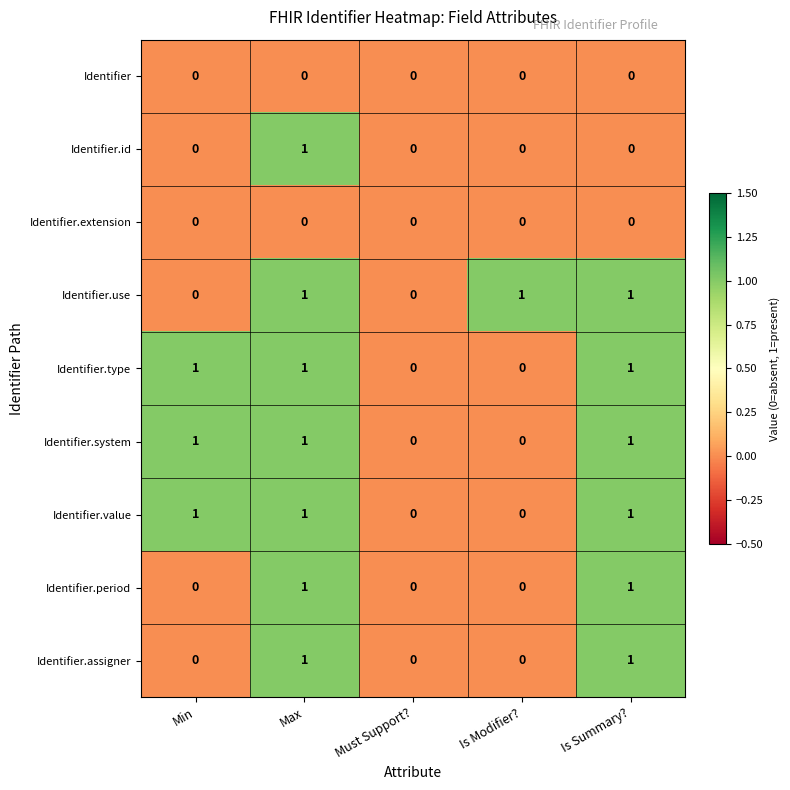

What is the sum of all Identifier.type values?

3